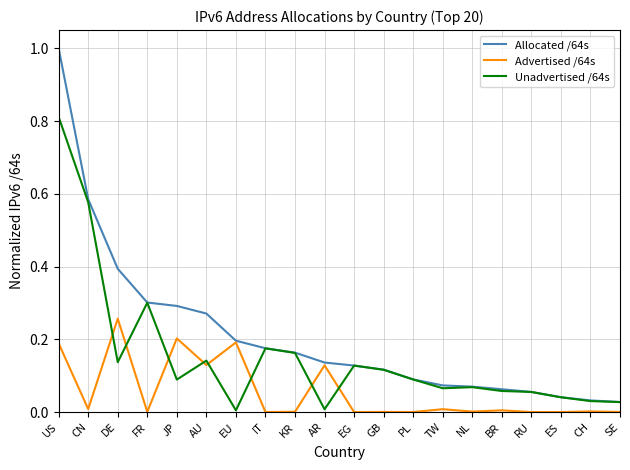

The value of Allocated /64s at KR is 0.3. True or false?

False